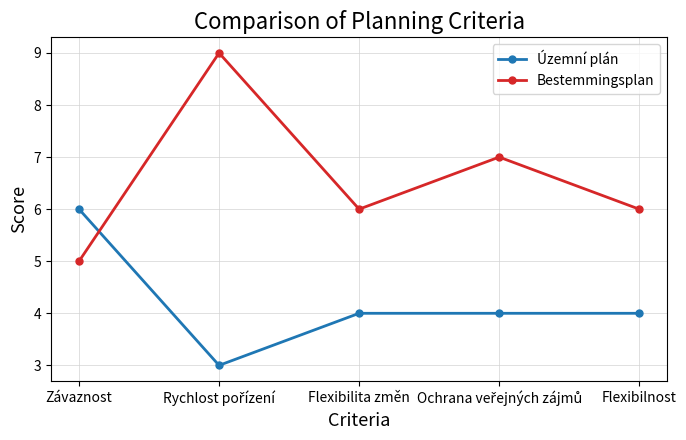

Which series has the largest total across all categories?

Bestemmingsplan